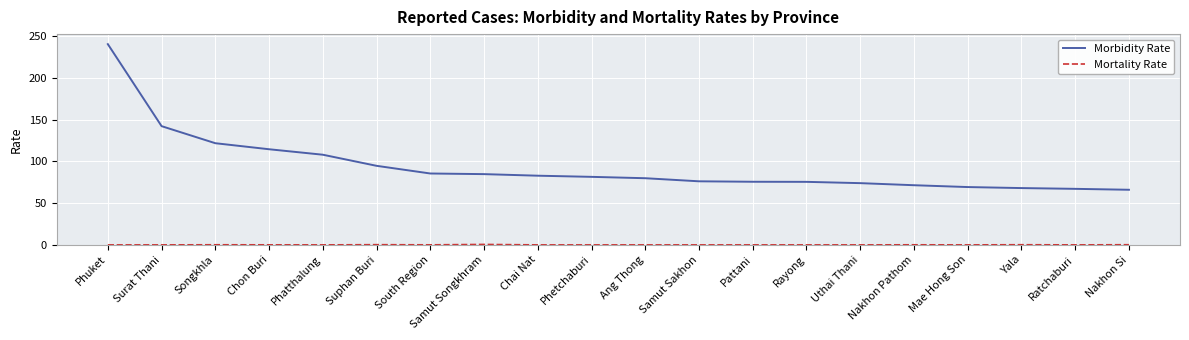

The Morbidity Rate series shows 333.7 at Phuket. True or false?

False